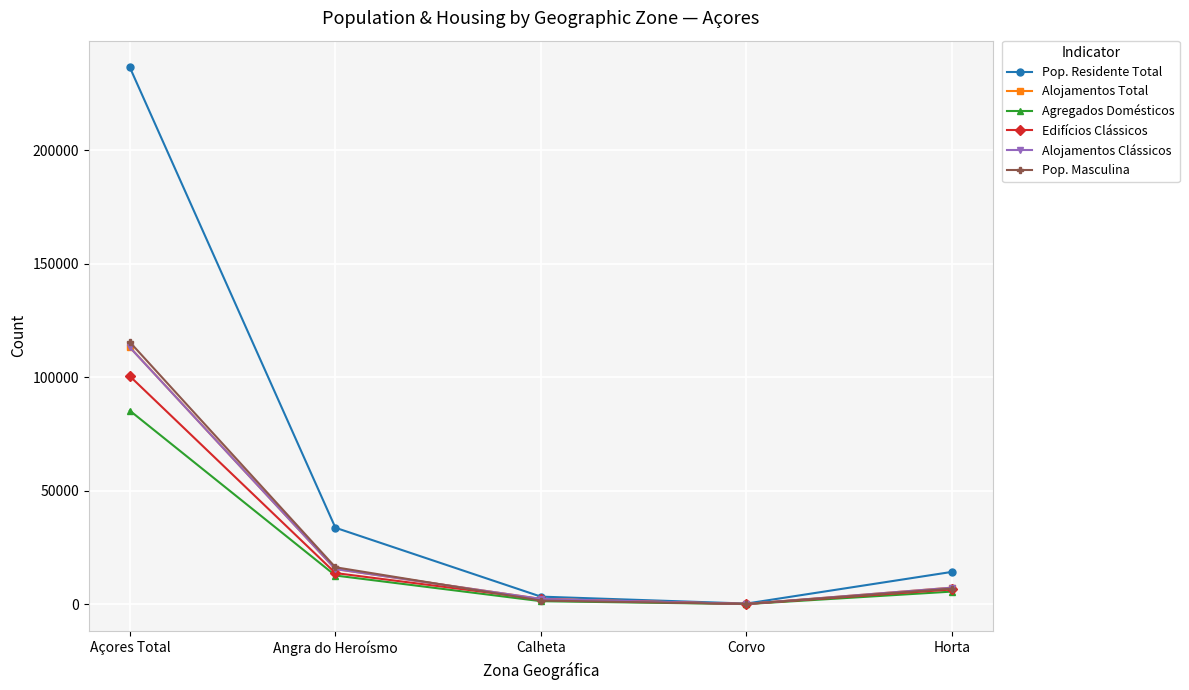

At how many categories does at least one series exceed 218069?

1